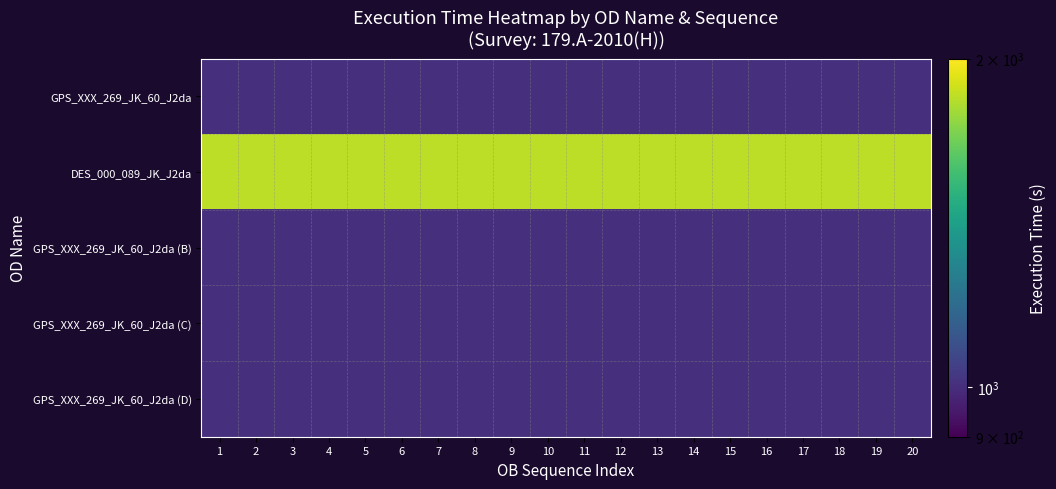

Reading right to left, list all the values displayed in this chart.

GPS_XXX_269_JK_60_J2da: 20=1005	19=1005	18=1005	17=1005	16=1005	15=1005	14=1005	13=1005	12=1005	11=1005	10=1005	9=1005	8=1005	7=1005	6=1005	5=1005	4=1005	3=1005	2=1005	1=1005
DES_000_089_JK_J2da: 20=1845	19=1845	18=1845	17=1845	16=1845	15=1845	14=1845	13=1845	12=1845	11=1845	10=1845	9=1845	8=1845	7=1845	6=1845	5=1845	4=1845	3=1845	2=1845	1=1845
GPS_XXX_269_JK_60_J2da (B): 20=1005	19=1005	18=1005	17=1005	16=1005	15=1005	14=1005	13=1005	12=1005	11=1005	10=1005	9=1005	8=1005	7=1005	6=1005	5=1005	4=1005	3=1005	2=1005	1=1005
GPS_XXX_269_JK_60_J2da (C): 20=1005	19=1005	18=1005	17=1005	16=1005	15=1005	14=1005	13=1005	12=1005	11=1005	10=1005	9=1005	8=1005	7=1005	6=1005	5=1005	4=1005	3=1005	2=1005	1=1005
GPS_XXX_269_JK_60_J2da (D): 20=1005	19=1005	18=1005	17=1005	16=1005	15=1005	14=1005	13=1005	12=1005	11=1005	10=1005	9=1005	8=1005	7=1005	6=1005	5=1005	4=1005	3=1005	2=1005	1=1005